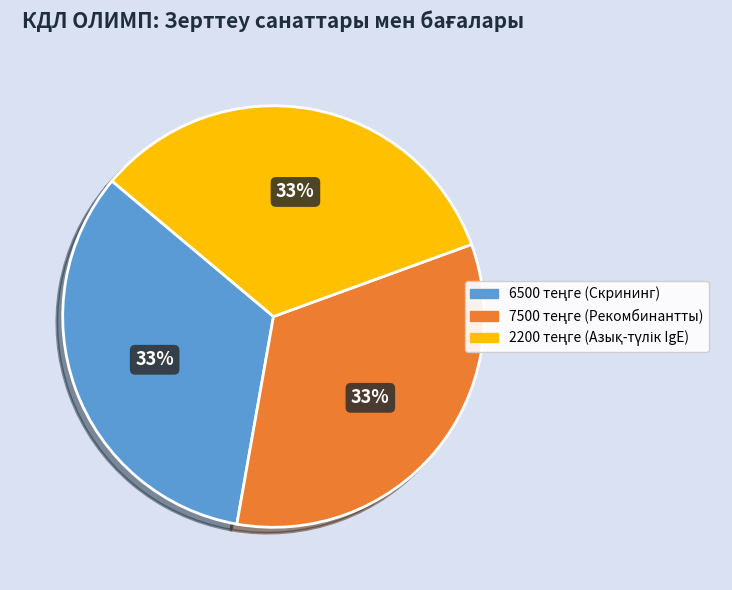

Does Тауық жұмыртқасы account for over 50% of the chart?

No